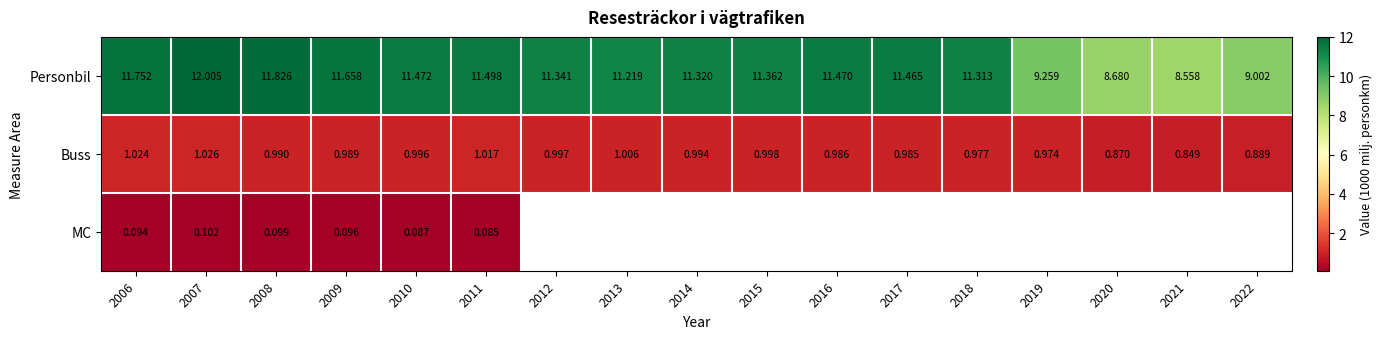

Between 2019 and 2021, which is larger?

2019